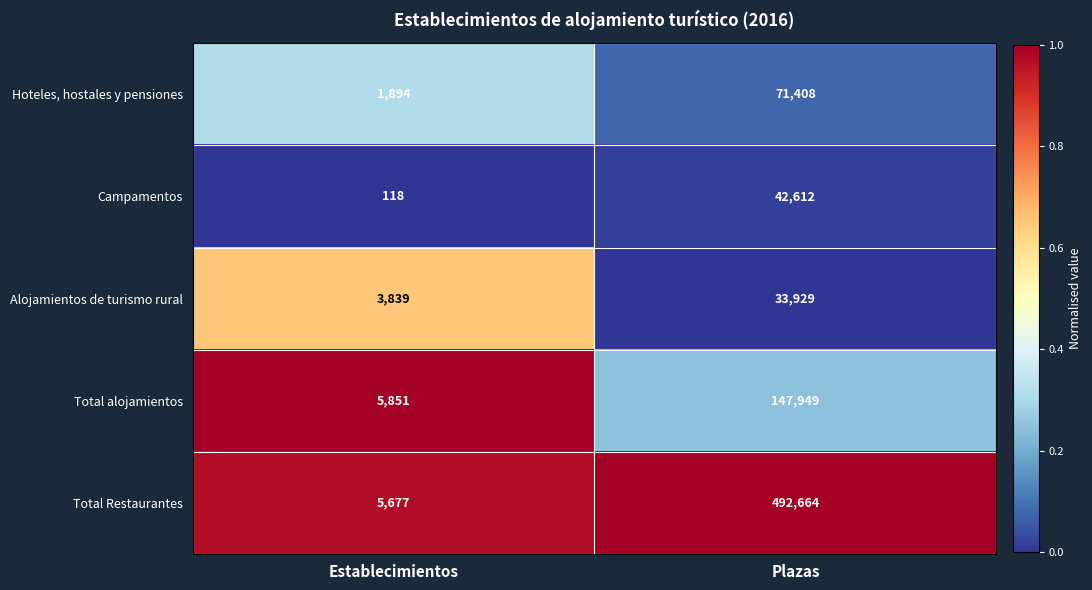

Where is Total Restaurantes nearest to the value 249170?

Establecimientos